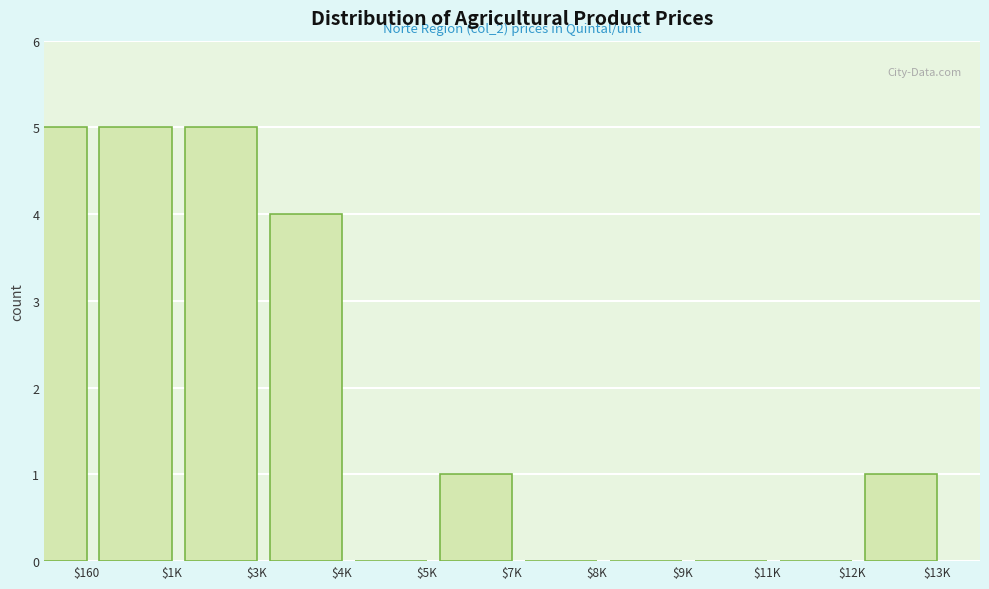

What is the sum of all values?

21